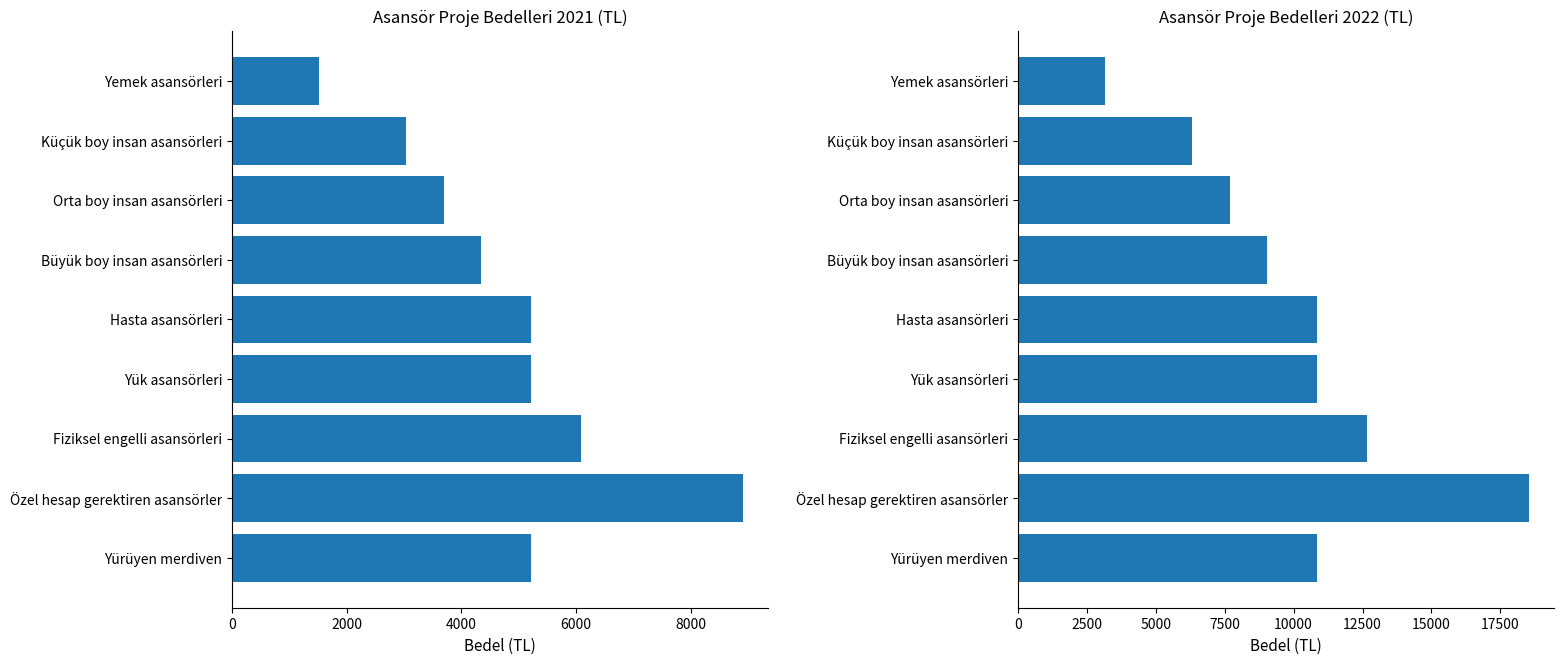

How many groups of bars are there?

9